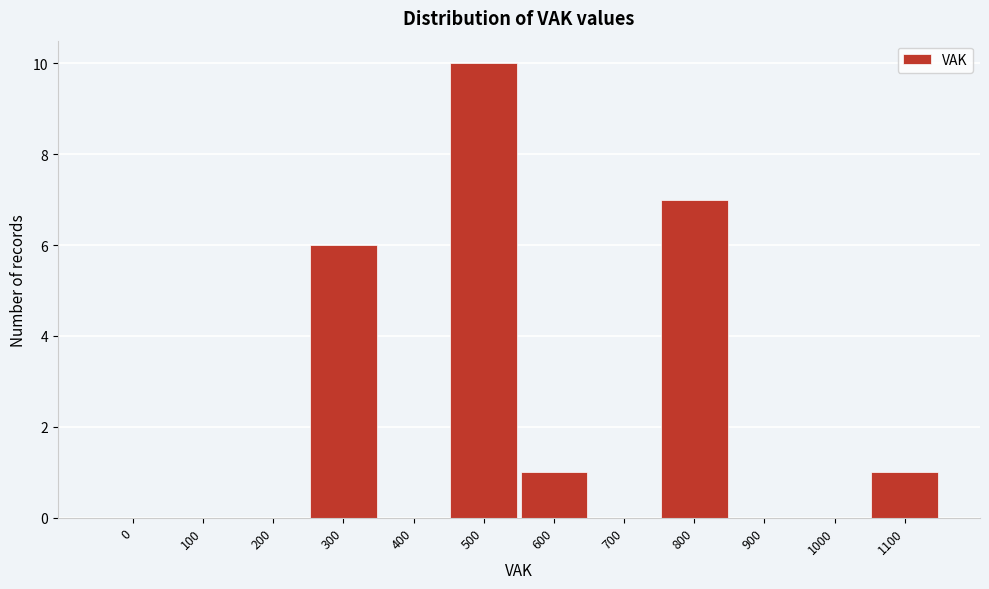

Reading right to left, list all the values displayed in this chart.

1100=1	1000=0	900=0	800=7	700=0	600=1	500=10	400=0	300=6	200=0	100=0	0=0